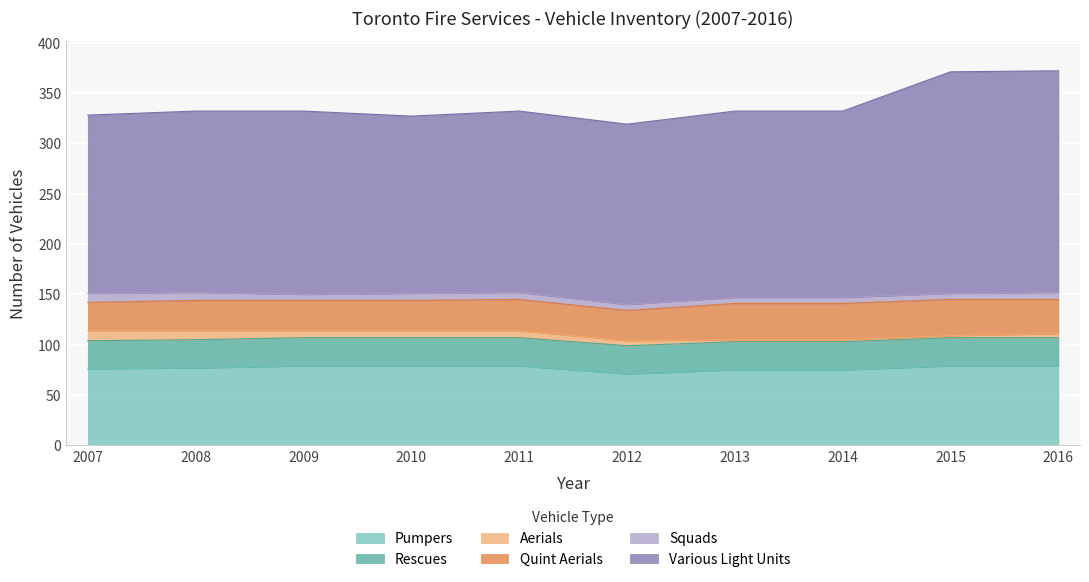

What is the approximate value of Rescues at 2014?

28